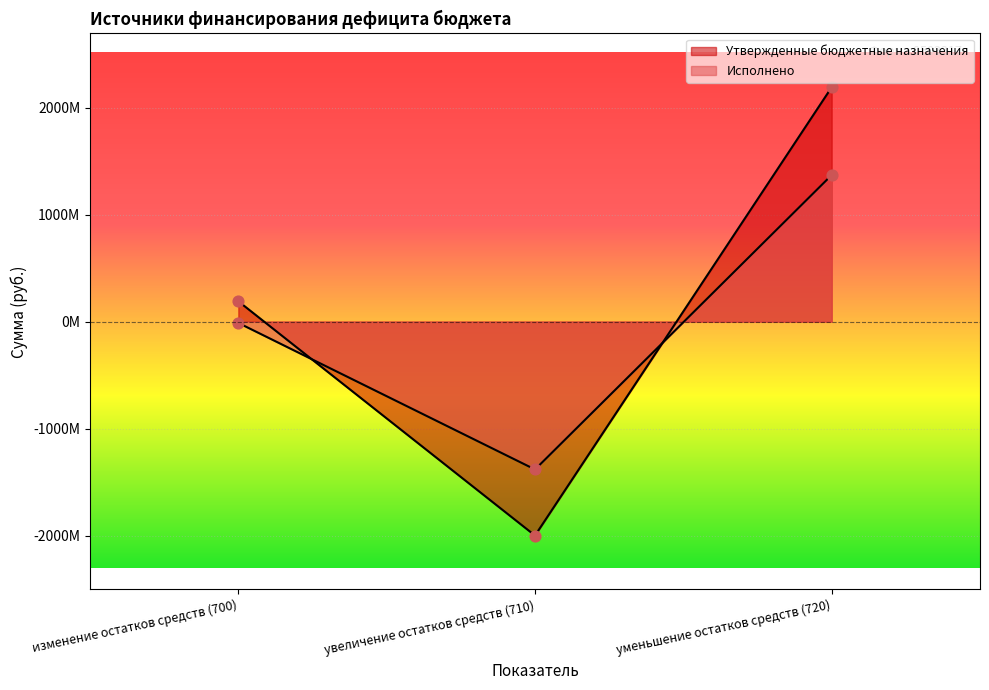

At how many categories does at least one series exceed -721289195?

2